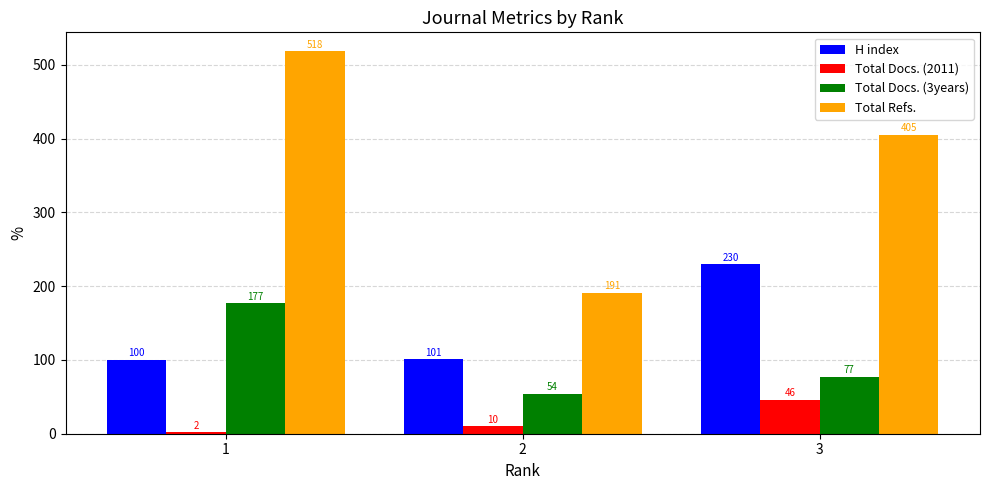

True or false: H index has a value of 101 at 2.

True